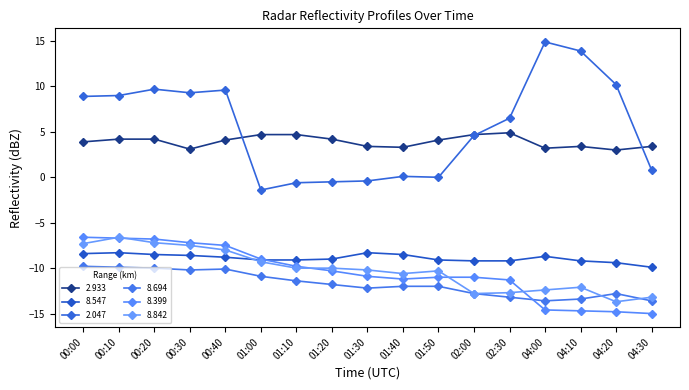

Is this an area chart (filled region under the line)?

No